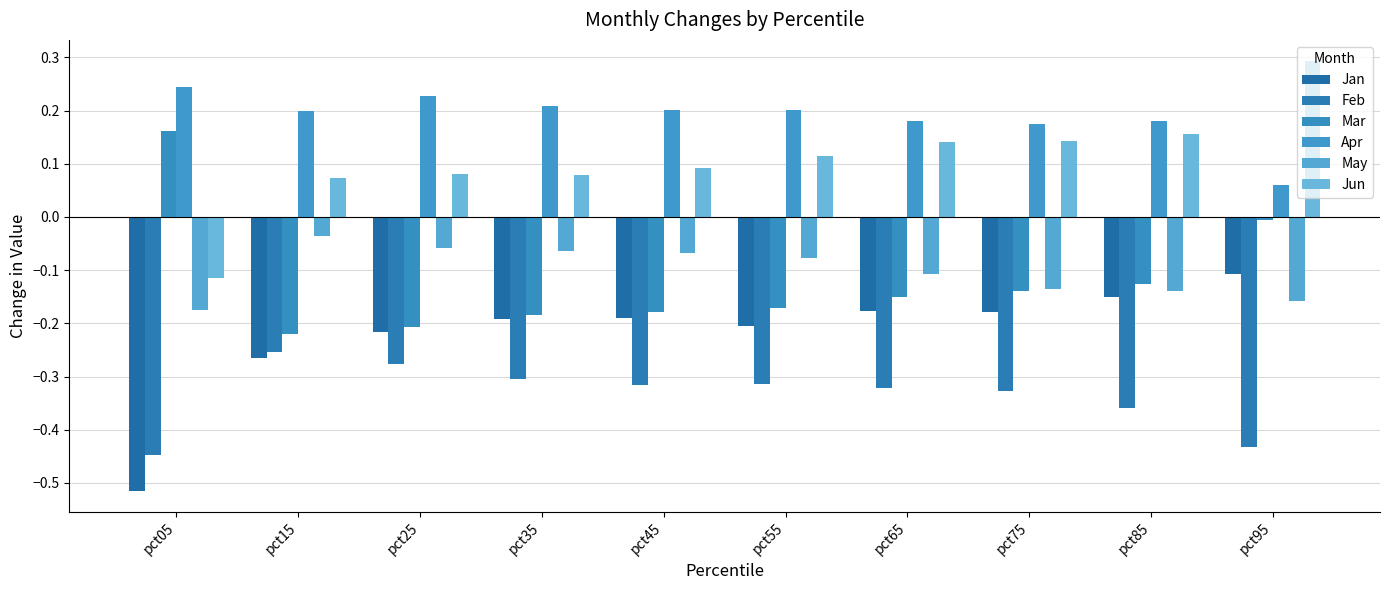

What is the difference between the second highest and second lowest values in the May series?

0.1